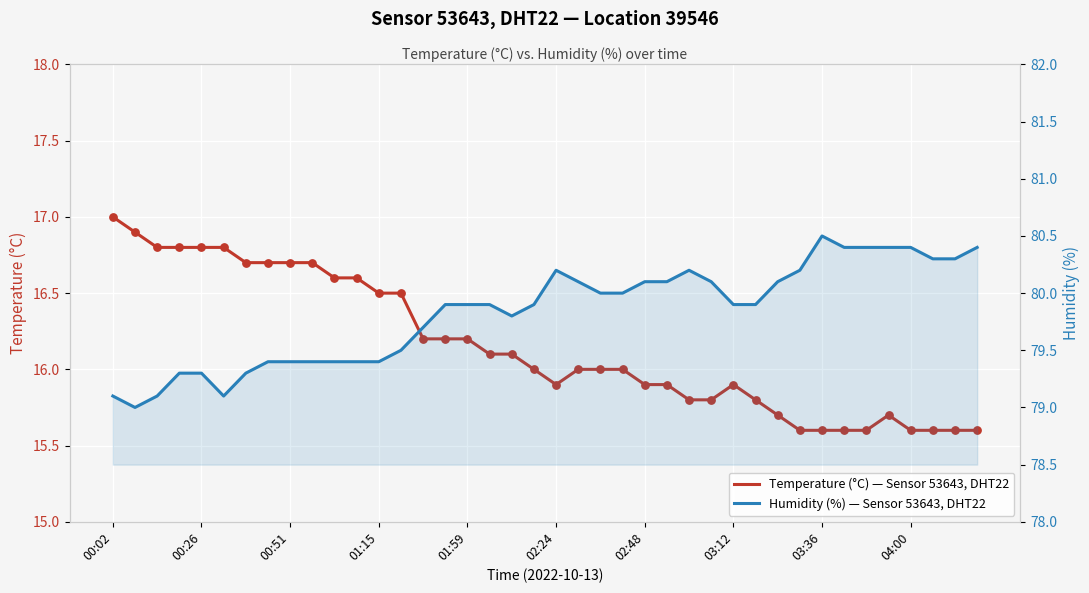

Which series contains the lowest Y value?

Temperature (°C) — Sensor 53643, DHT22